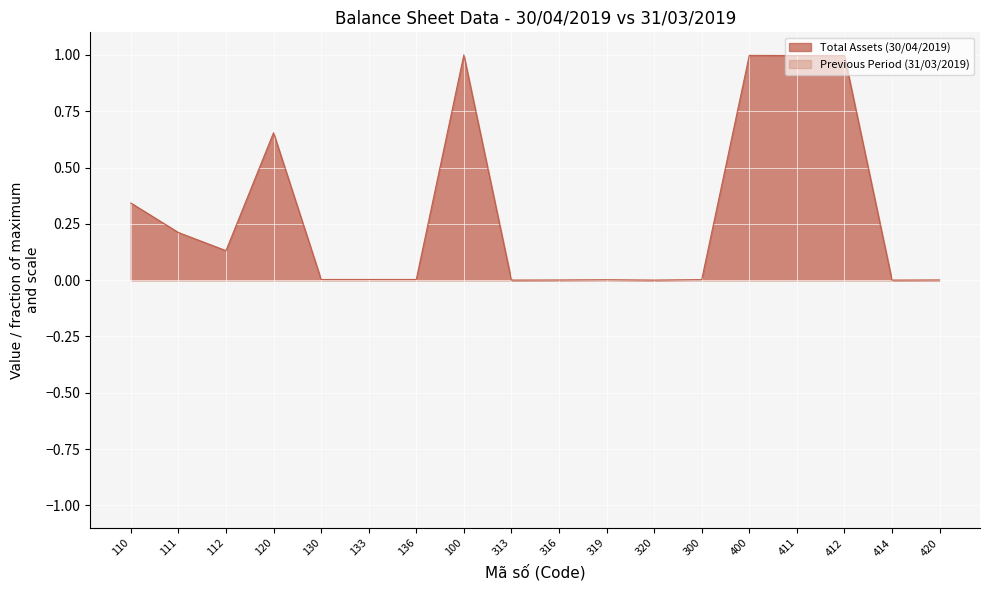

Which label corresponds to the largest value in the chart?

100